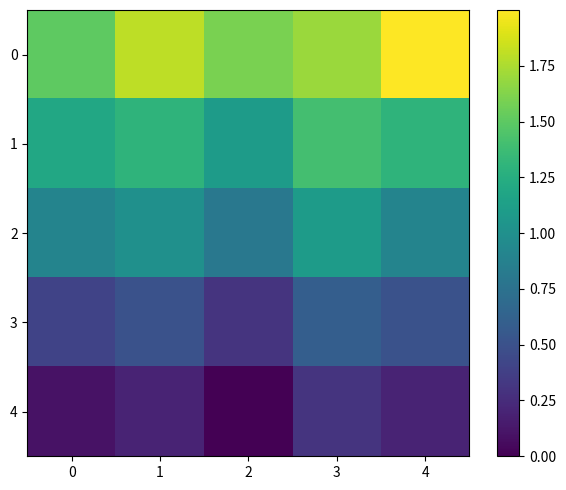

Between 1 and 3, which is larger?

1